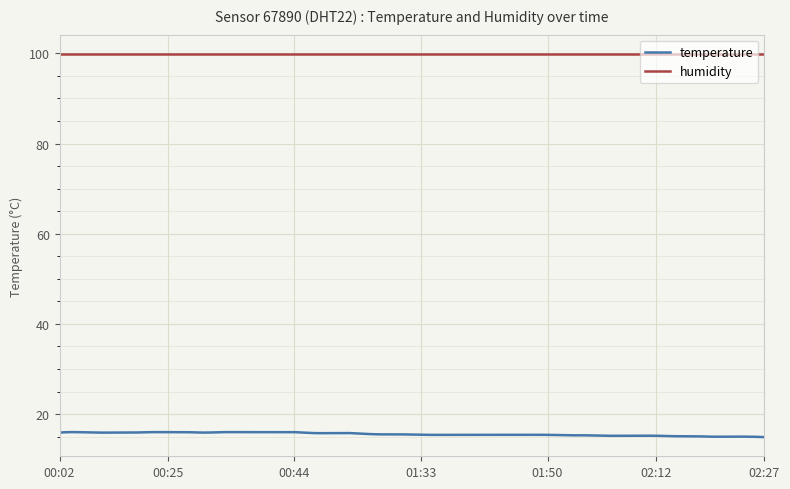

Which series has the largest total across all categories?

humidity